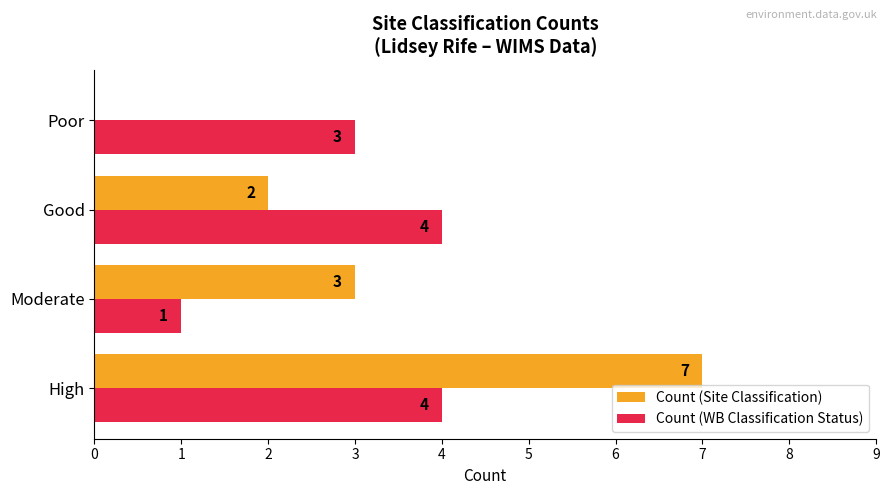

Is the value of Count (WB Classification Status) at Good greater than the value of Count (Site Classification) at Moderate?

Yes